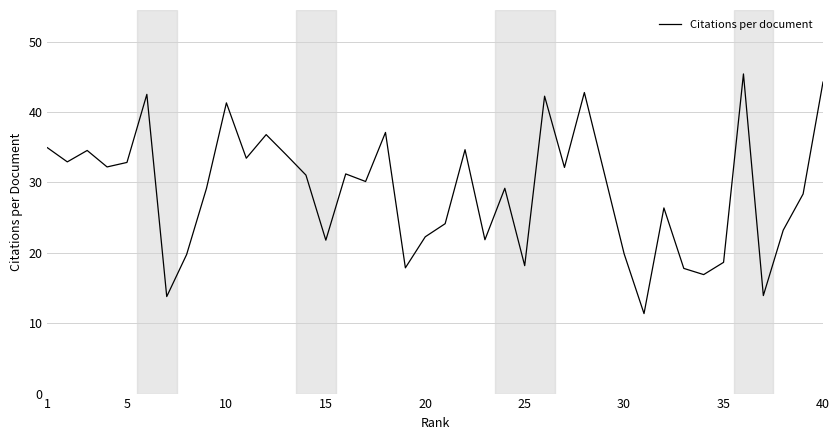

What is the minimum value shown in the chart?

11.4